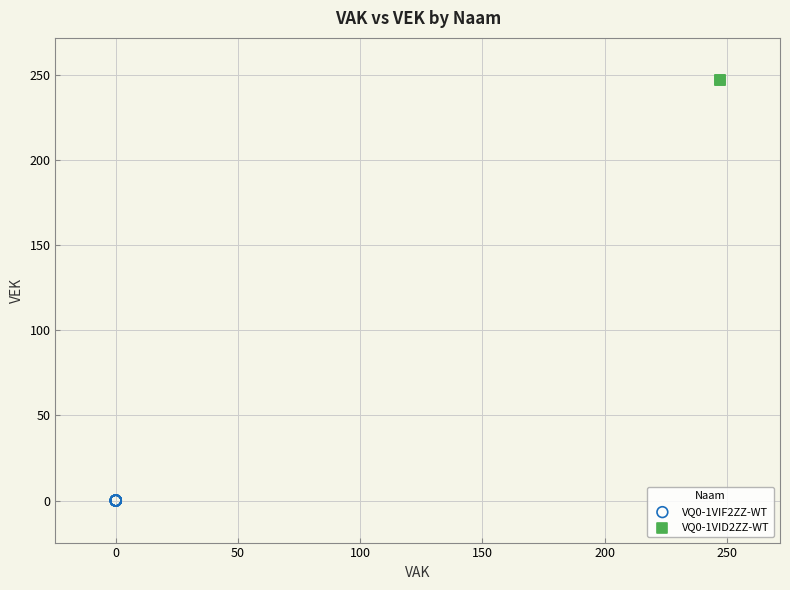

What are all the series names shown in the legend?

VQ0-1VIF2ZZ-WT, VQ0-1VID2ZZ-WT